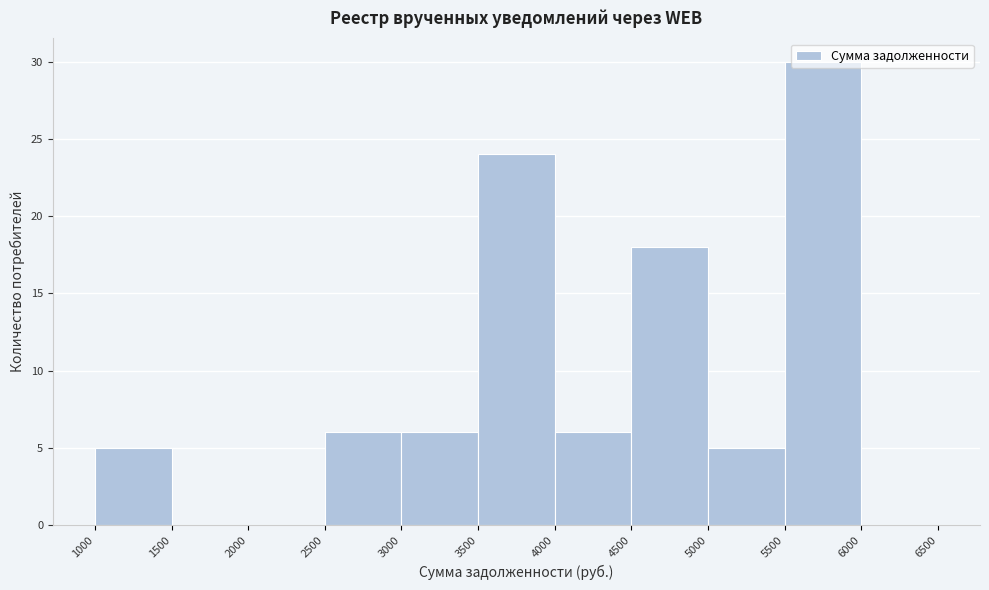

Reading left to right, list every bar in this chart as the range it spans on the x-axis followed by its height. The values are not printed on the chart, so give them approximately, as read against the axis.

1000 to 1500: 5
1500 to 2000: 0
2000 to 2500: 0
2500 to 3000: 6
3000 to 3500: 6
3500 to 4000: 24
4000 to 4500: 6
4500 to 5000: 18
5000 to 5500: 5
5500 to 6000: 30
6000 to 6500: 0